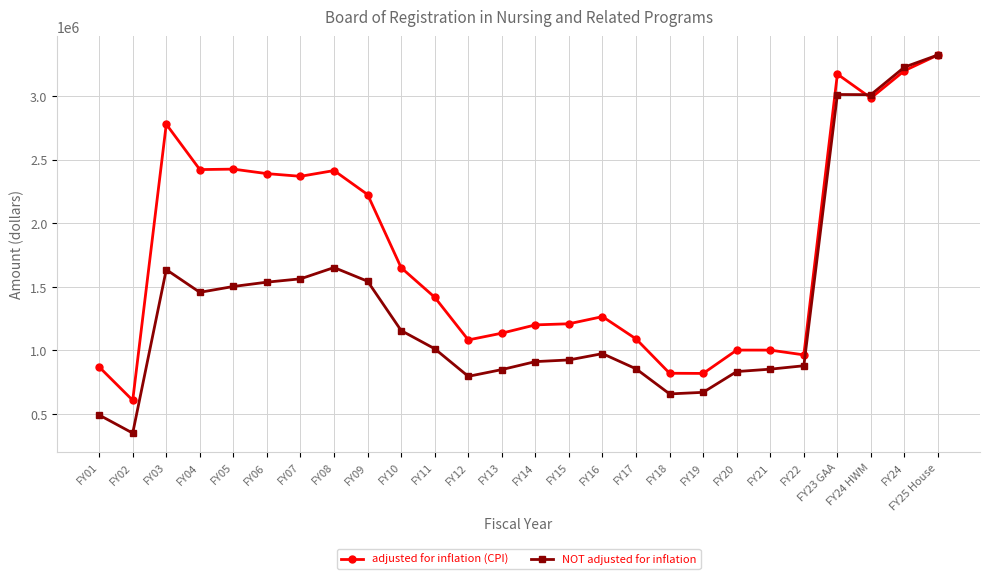

At FY01, list the series in order from largest to smallest.

adjusted for inflation (CPI), NOT adjusted for inflation